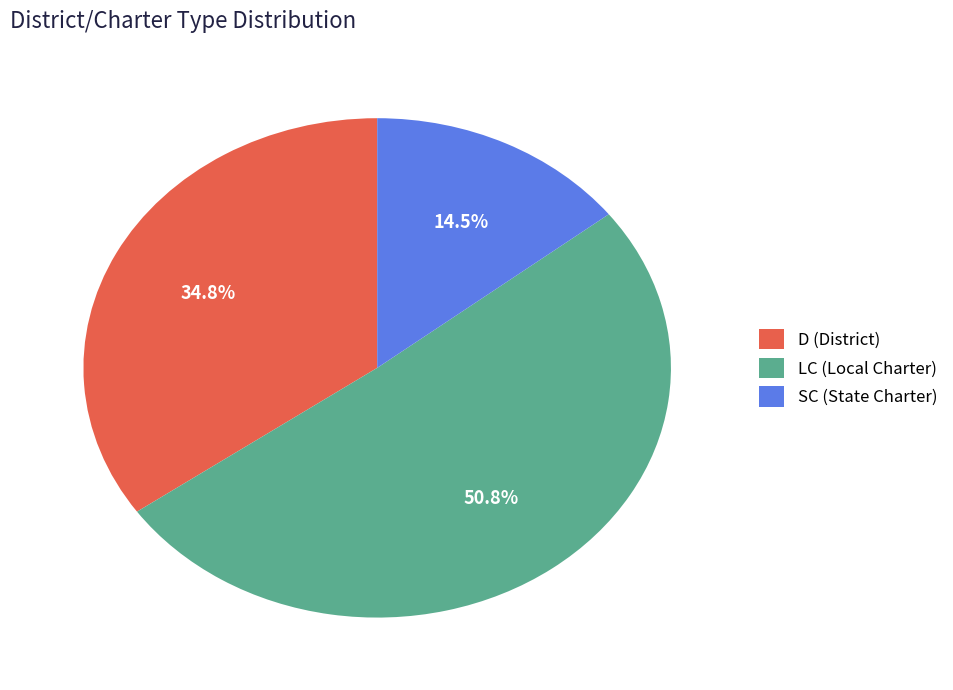

Which category has the biggest portion of the pie?

LC